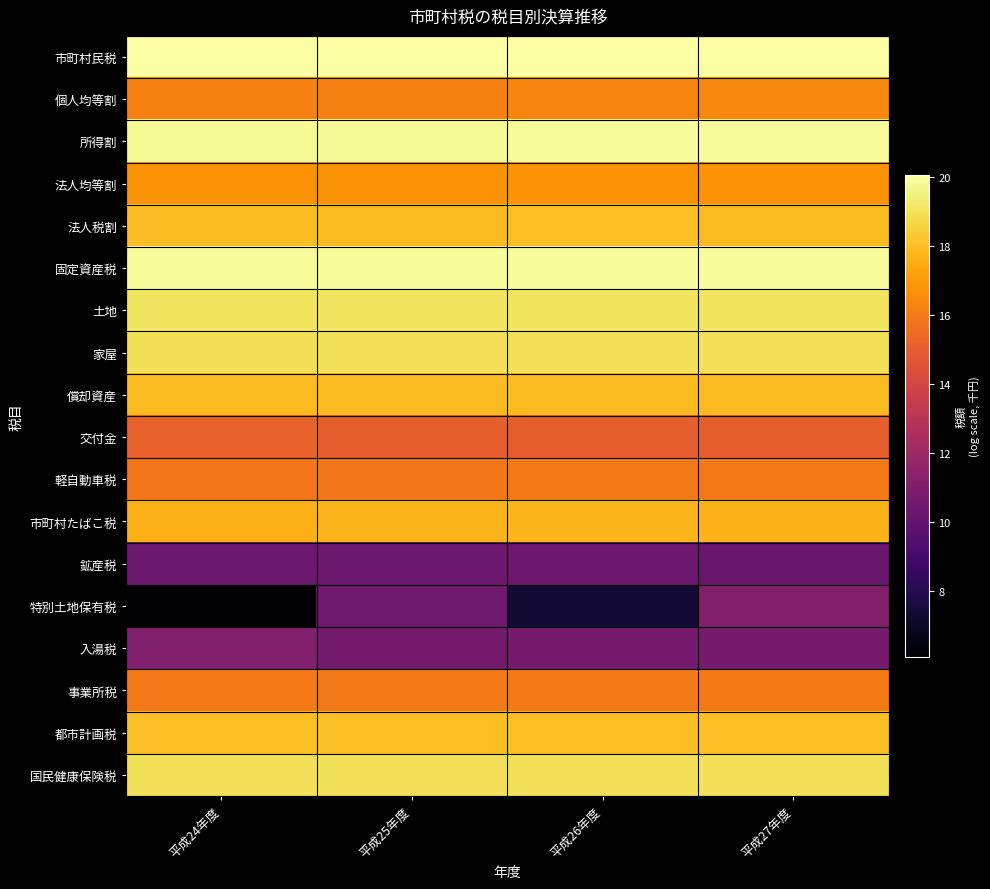

What is the difference between the highest and lowest values at 平成24年度?

14.0